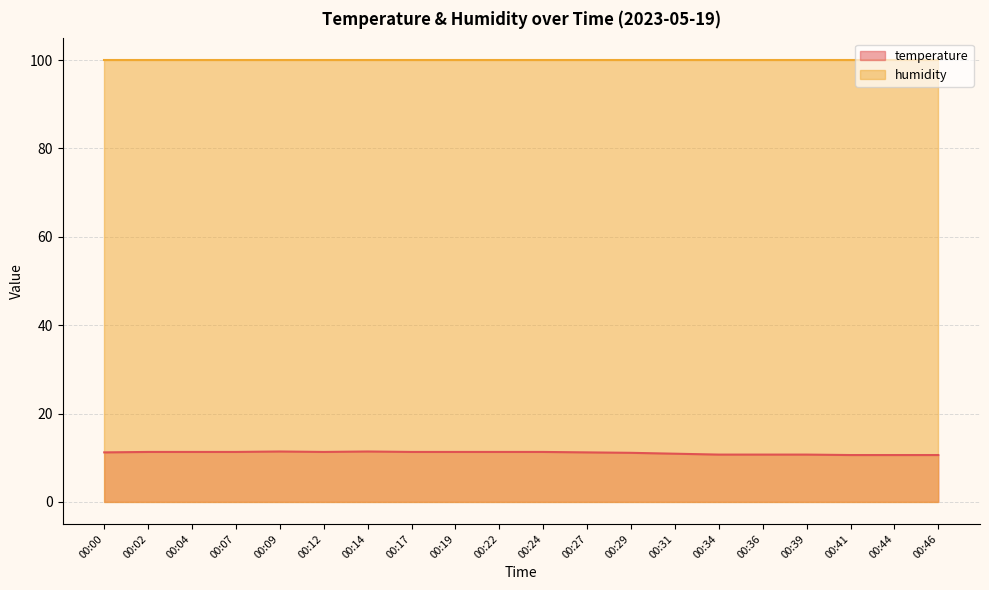

How many lines are shown in the chart?

2